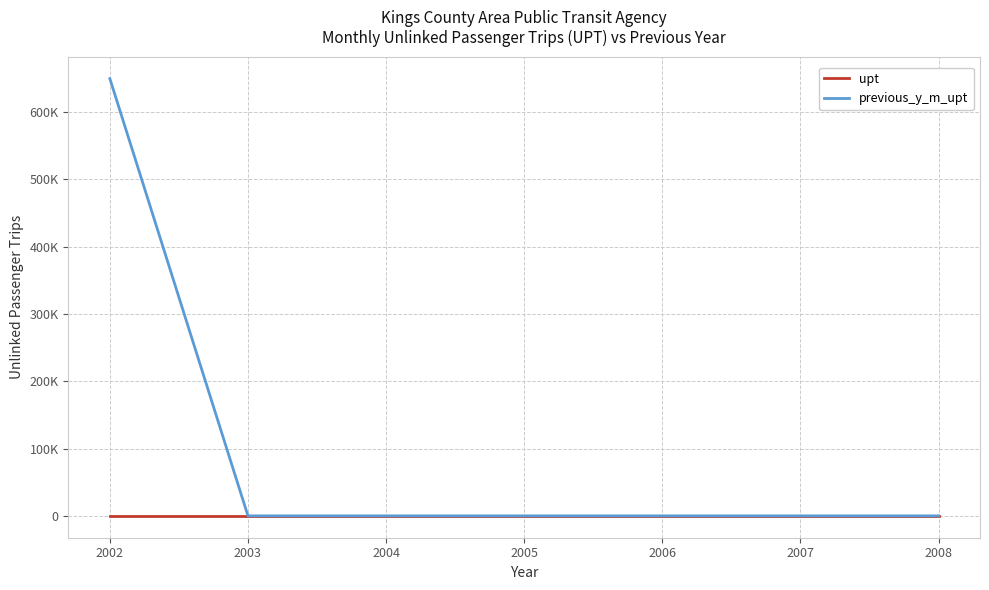

Does the chart display data point markers on the line(s)?

No